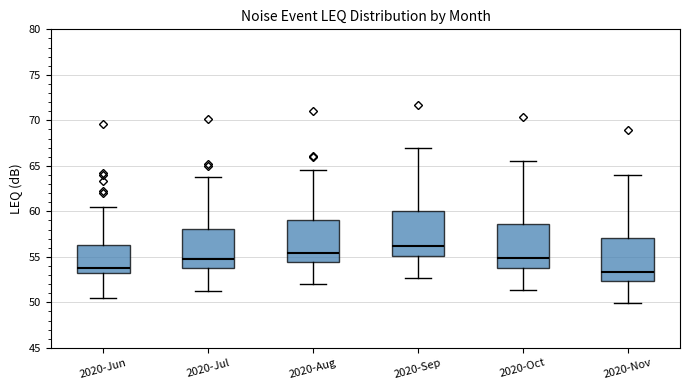

Reading left to right, transcribe this box plot: for each box, give where its median line is, the range the box spans, and where its two whiskers end, as read against the y-axis. The values are not printed on the chart, so give them approximately, as read against the axis.

2020-Jun: median 54.0, box 53.0 to 56.5, whiskers 50.5 to 60.5
2020-Jul: median 55.0, box 53.5 to 58.0, whiskers 51.0 to 64.0
2020-Aug: median 55.5, box 54.5 to 59.0, whiskers 52.0 to 64.5
2020-Sep: median 56.0, box 55.0 to 60.0, whiskers 52.5 to 67.0
2020-Oct: median 55.0, box 54.0 to 58.5, whiskers 51.5 to 65.5
2020-Nov: median 53.5, box 52.5 to 57.0, whiskers 50.0 to 64.0